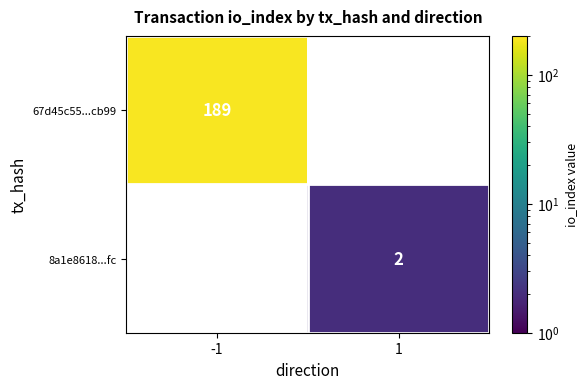

Rank the series at 1 from lowest to highest value.

67d45c55...cb99, 8a1e8618...fc